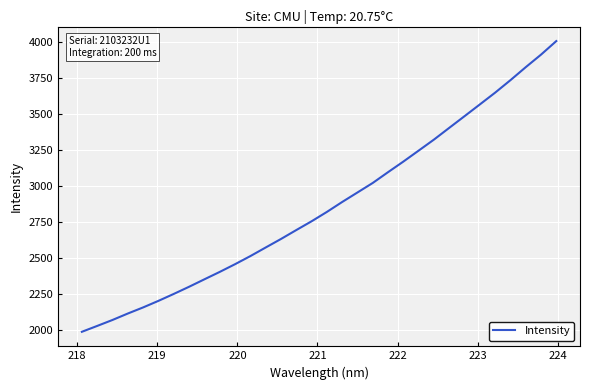

What is the greatest value displayed?

4006.8